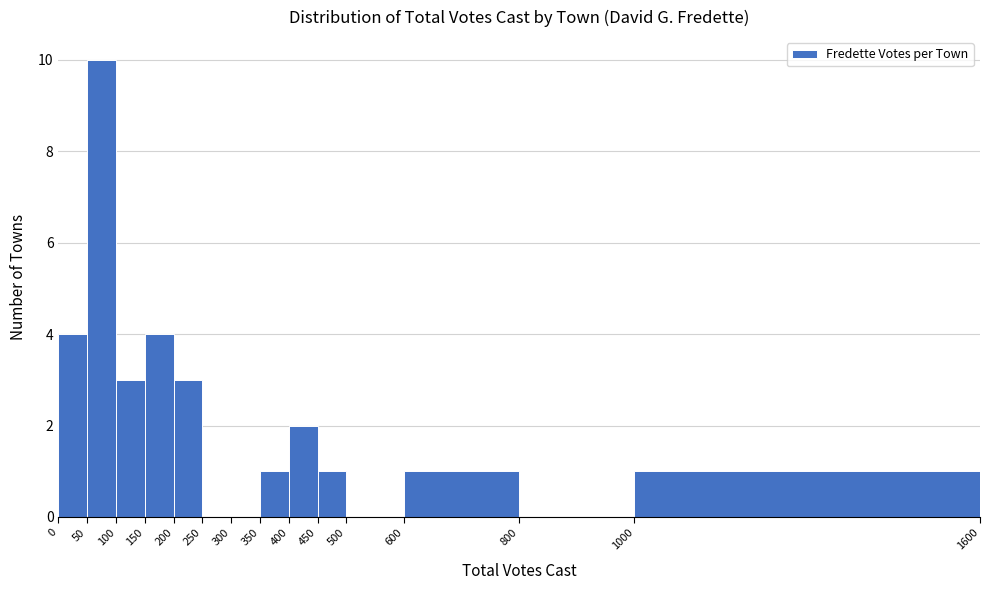

What is the height of the bar covering 200 to 250 on the x-axis? The values are not printed on the chart, so give them approximately, as read against the axis.

3